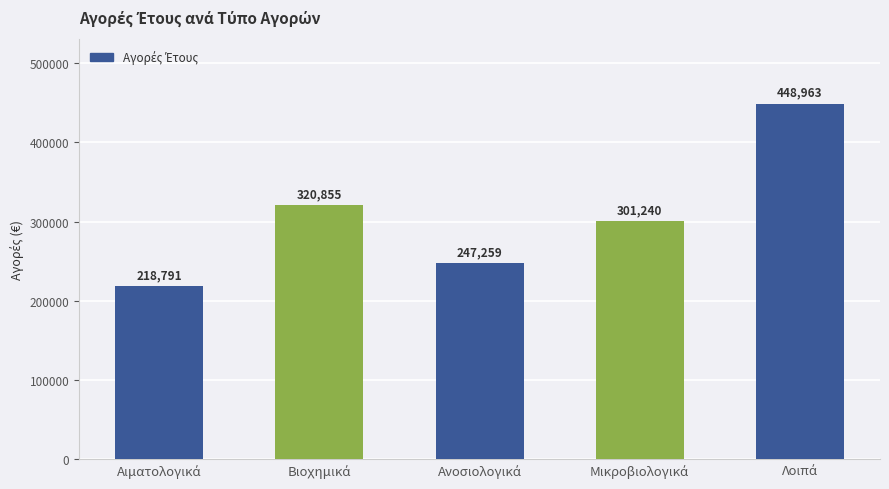

What is the maximum value shown in the chart?

448962.8